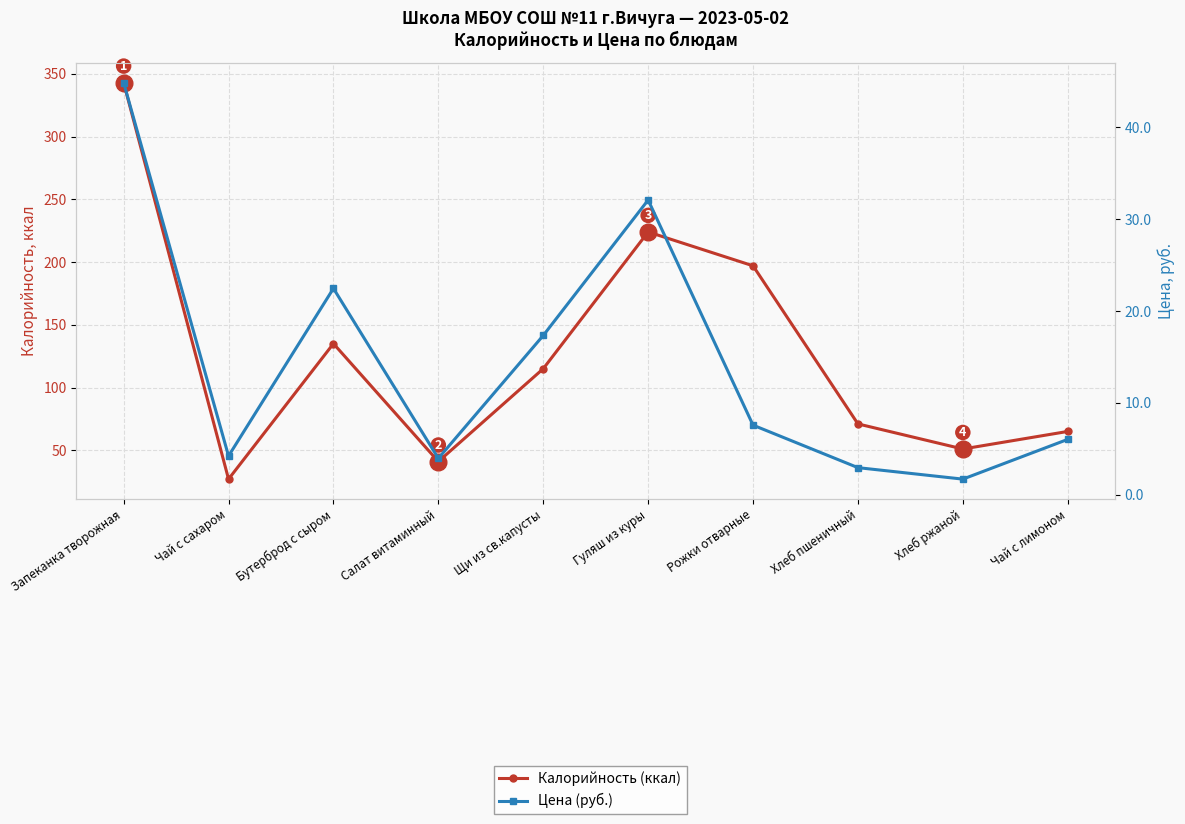

What is the difference between the maximum and minimum values in the Цена (руб.) series?

43.2